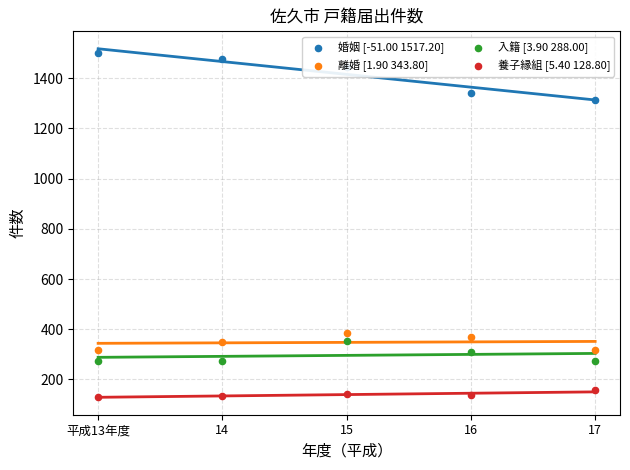

What are all the series names shown in the legend?

婚姻 [-51.00 1517.20], 離婚 [1.90 343.80], 入籍 [3.90 288.00], 養子縁組 [5.40 128.80]